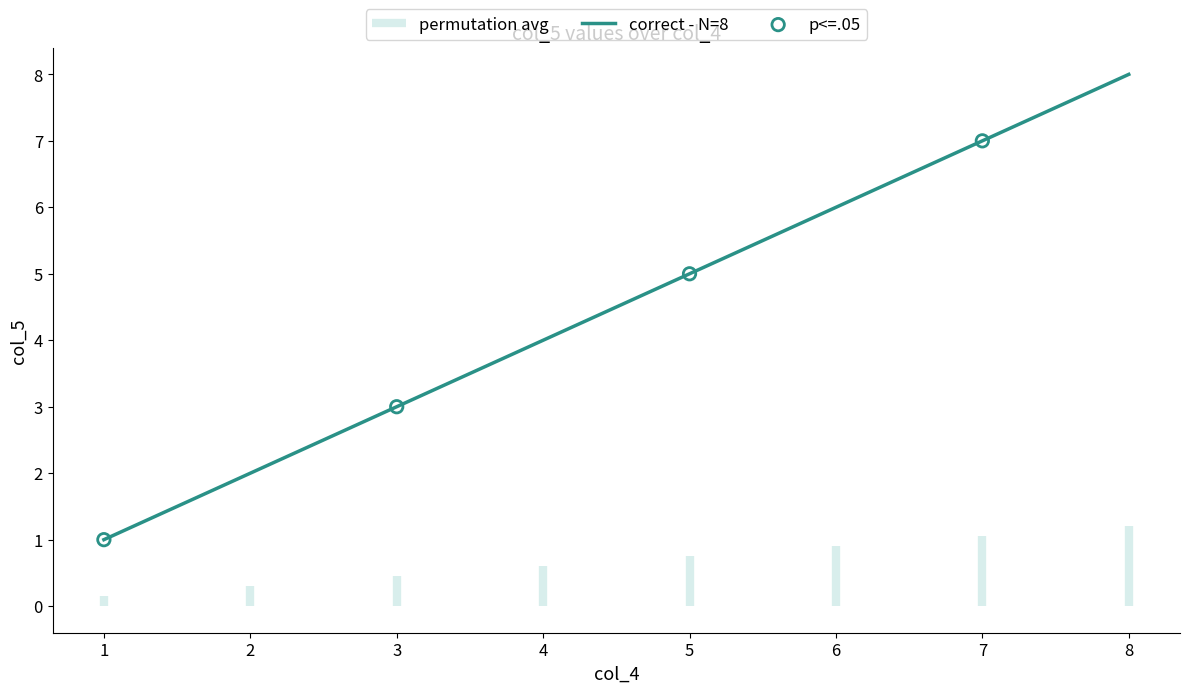

The value of correct - N=8 at 1 is 1. True or false?

True